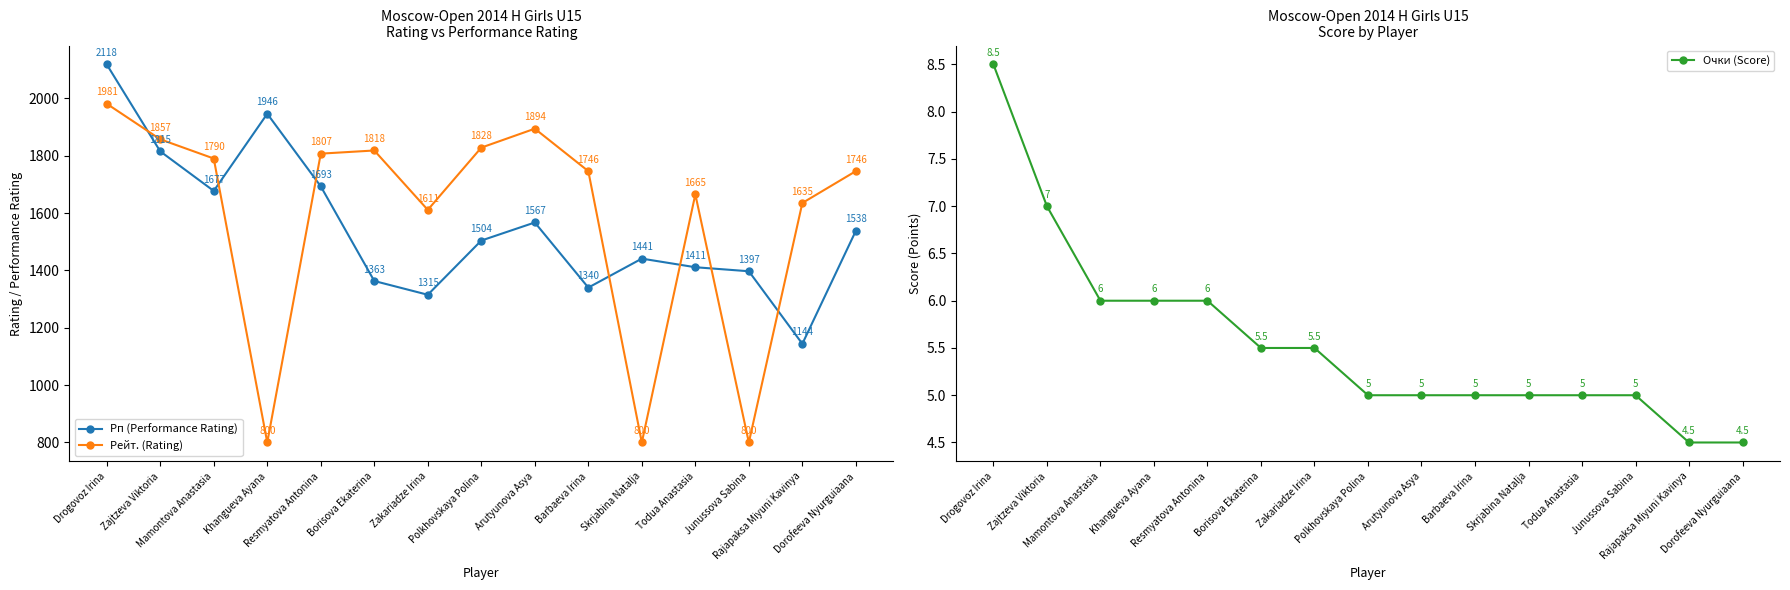

Reading right to left, list all the values displayed in this chart.

Рп (Performance Rating): 1538.0	1144.0	1397.0	1411.0	1441.0	1340.0	1567.0	1504.0	1315.0	1363.0	1693.0	1946.0	1677.0	1815.0	2118.0
Рейт. (Rating): 1746.0	1635.0	800.0	1665.0	800.0	1746.0	1894.0	1828.0	1611.0	1818.0	1807.0	800.0	1790.0	1857.0	1981.0
Очки (Score): 4.5	4.5	5.0	5.0	5.0	5.0	5.0	5.0	5.5	5.5	6.0	6.0	6.0	7.0	8.5